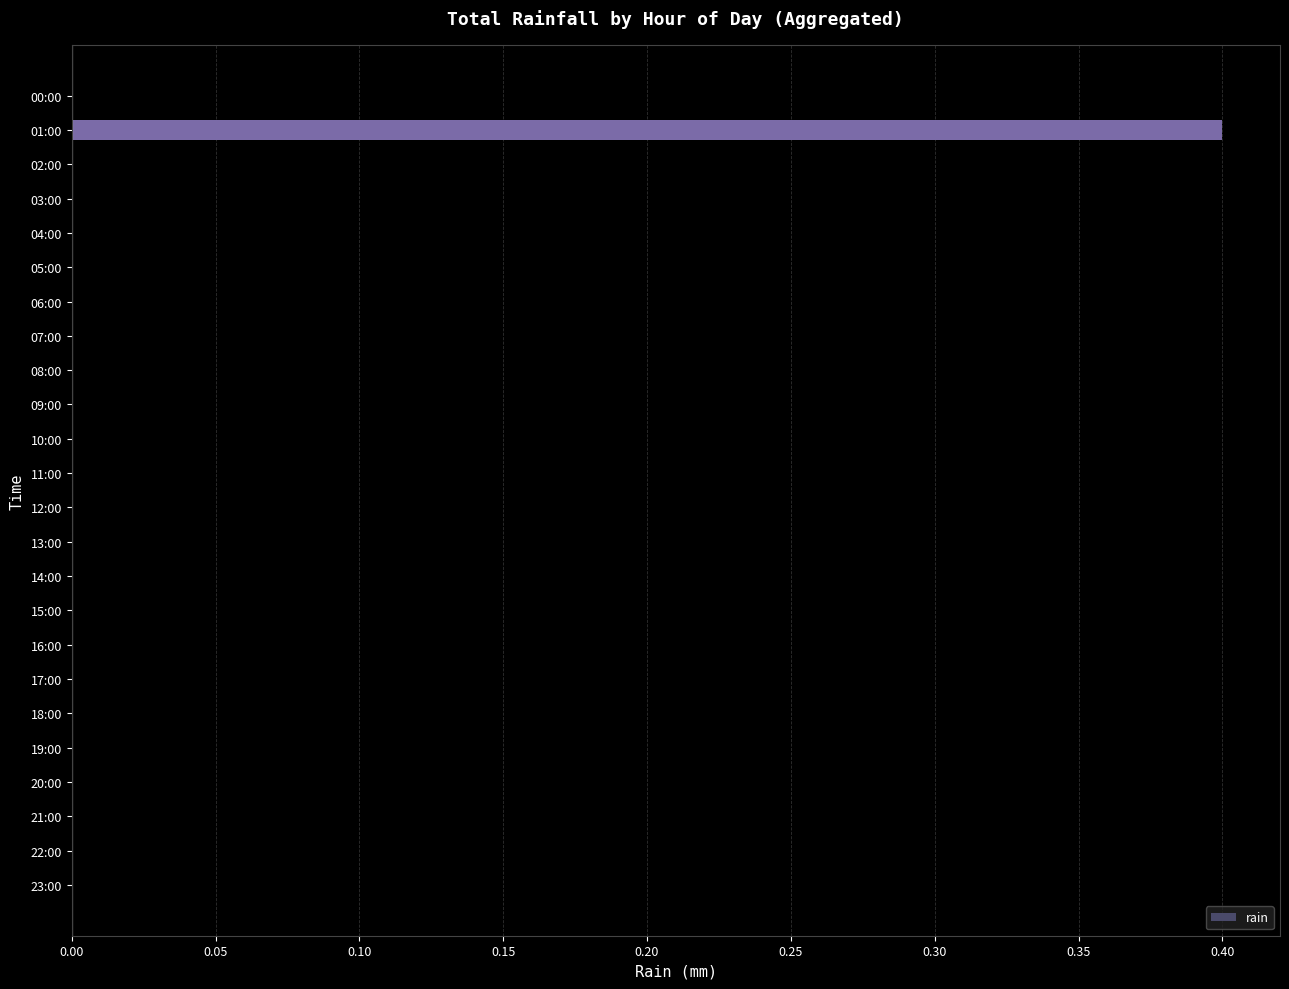

What is the maximum value shown in the chart?

0.4